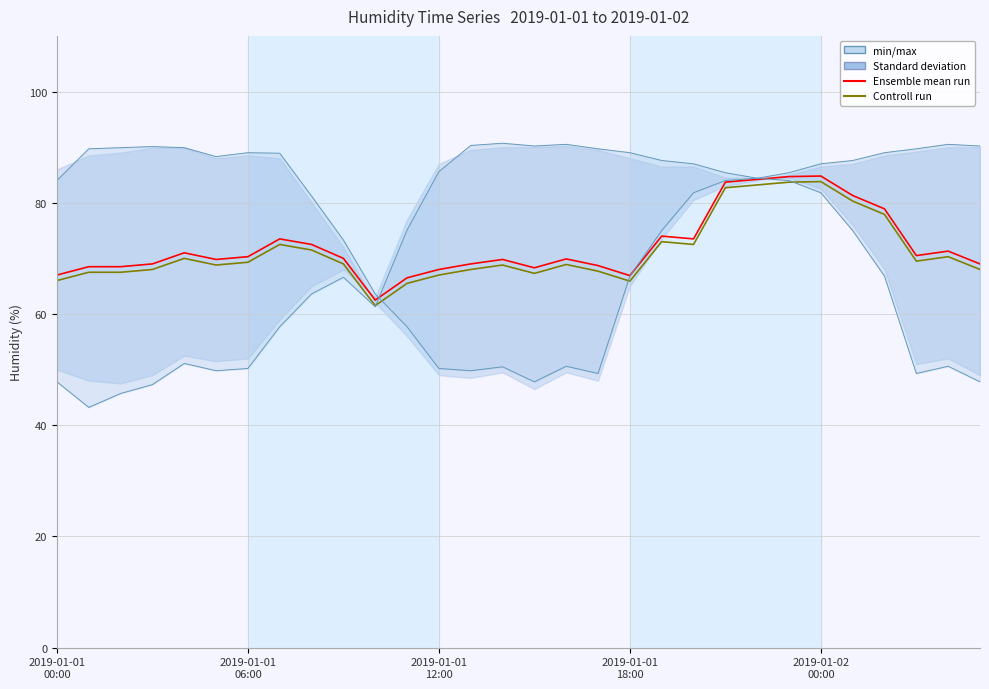

True or false: Controll run and Ensemble mean run cross at least once.

False